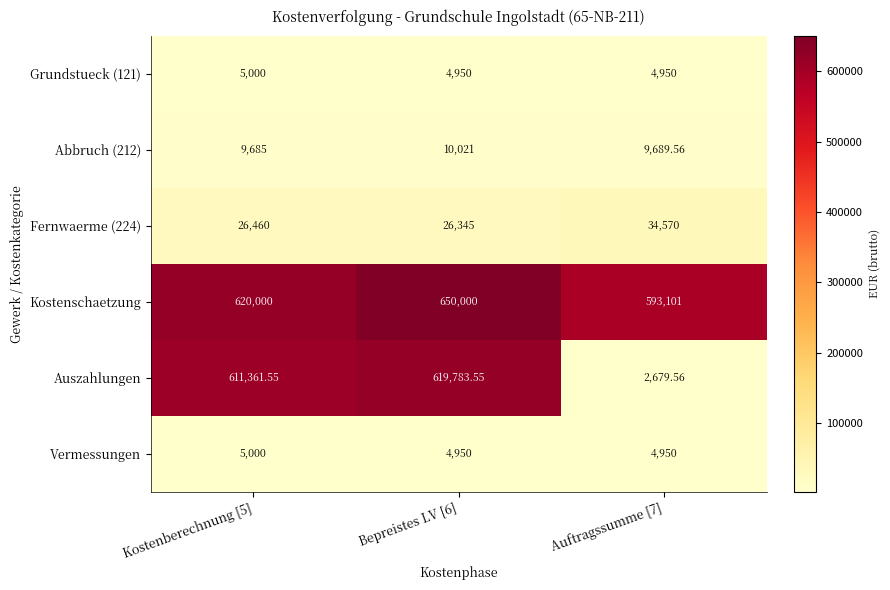

Count the number of categories in the chart.

3